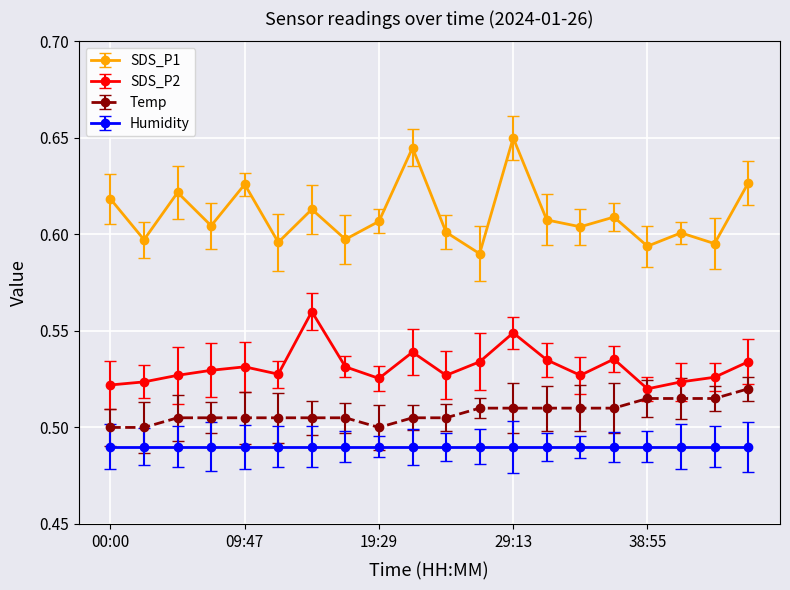

At how many categories does at least one series exceed 0?

20